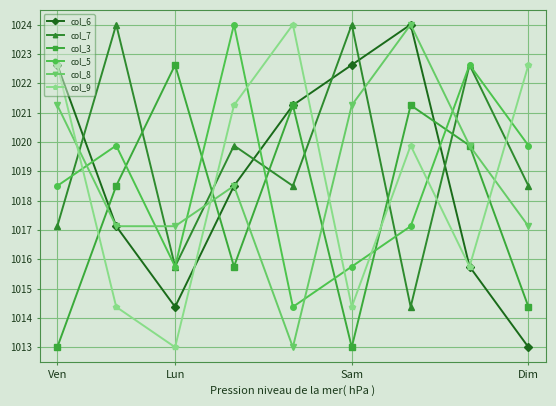

Which series ends up on top after the final intersection of col_9 and col_3?

col_9